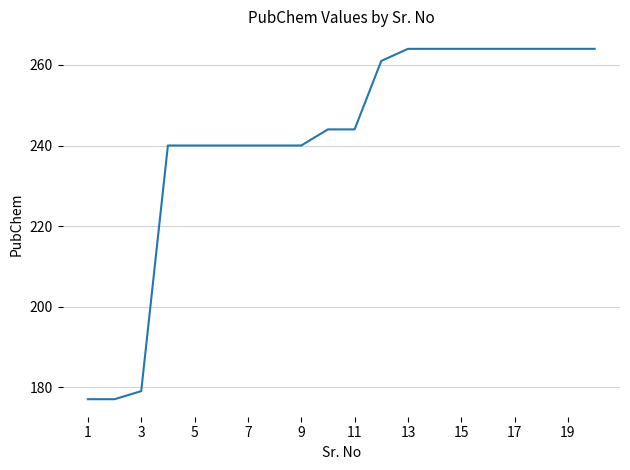

What is the maximum value shown in the chart?

264